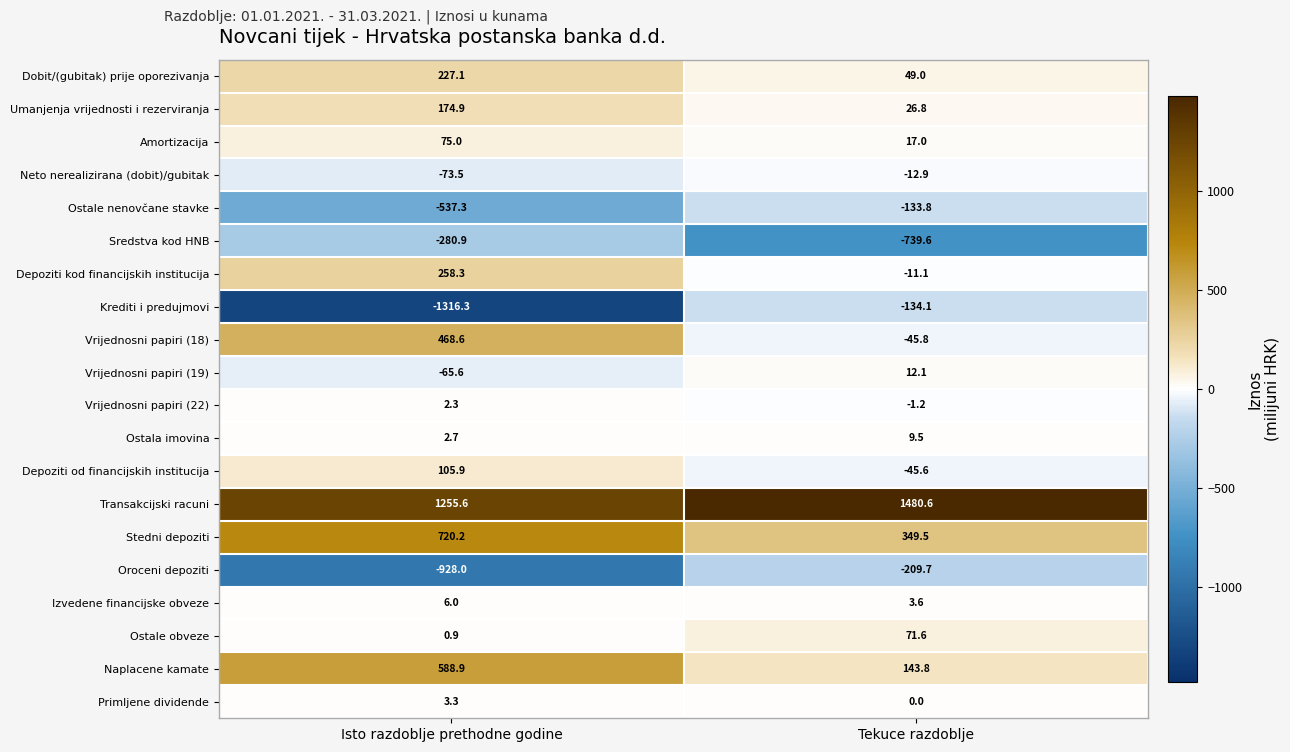

Which series changed the most between Isto razdoblje prethodne godine and Tekuce razdoblje?

Krediti i predujmovi